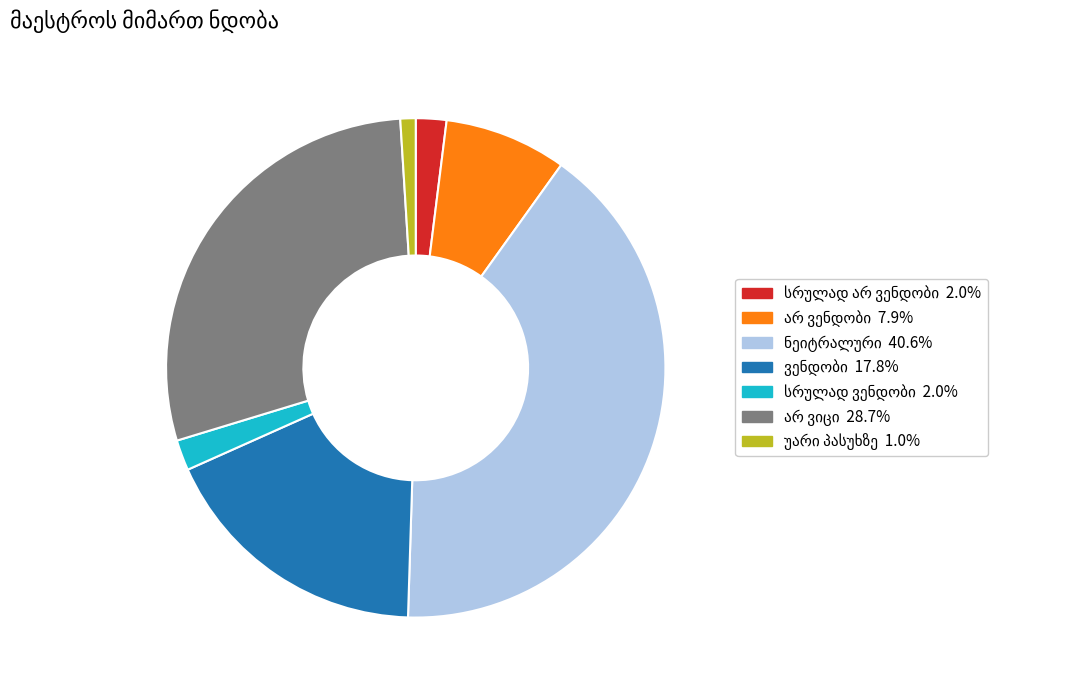

Is there a majority slice in this chart?

No